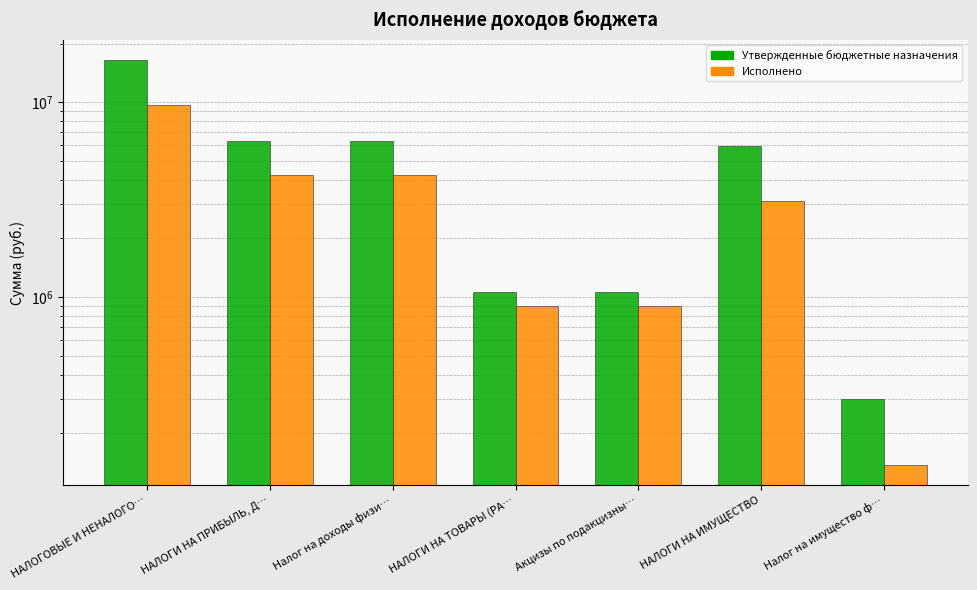

What is the maximum value for Утвержденные бюджетные назначения?

16439200.0